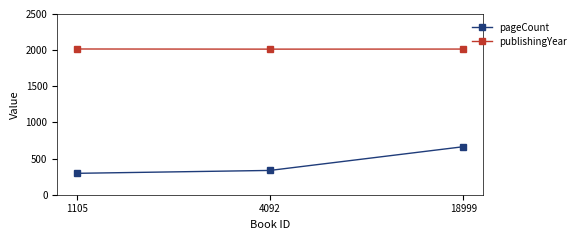

What is the lowest value of the publishingYear series?

2014